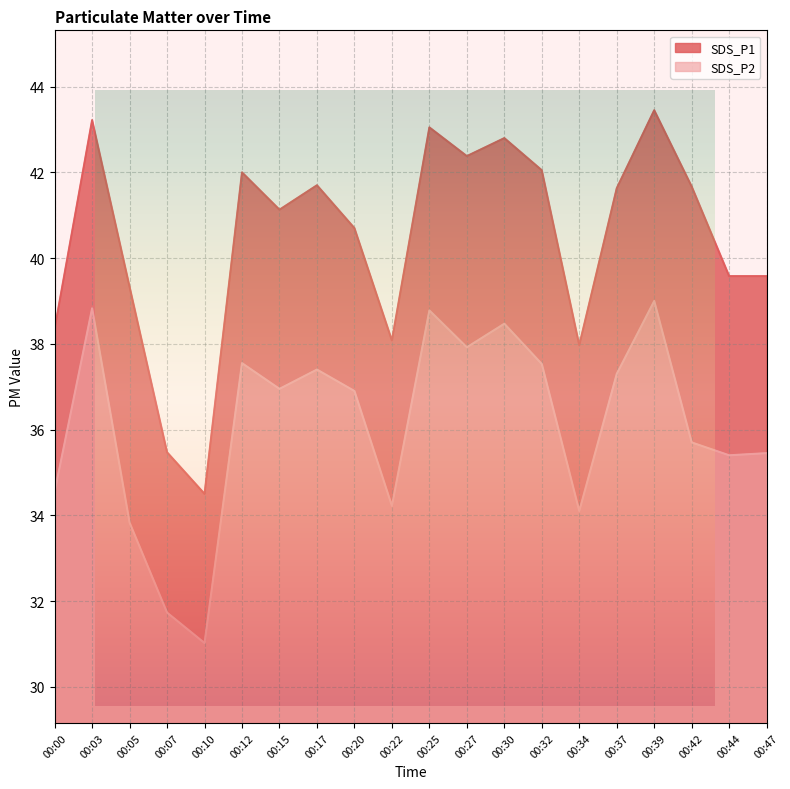

What is the sum of all SDS_P1 values?

808.6